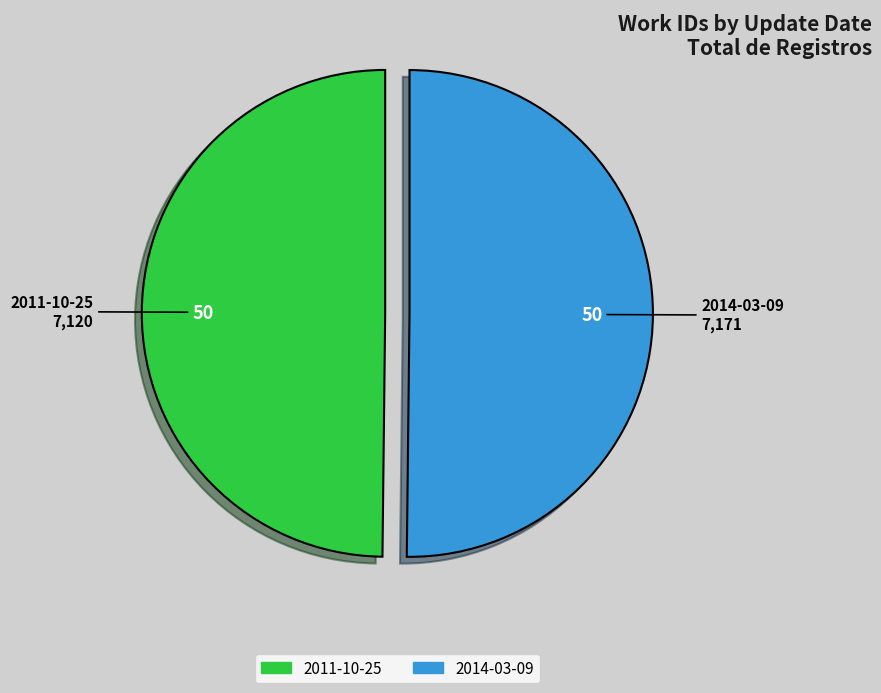

True or false: 2014-03-09 accounts for 50% of the total.

True